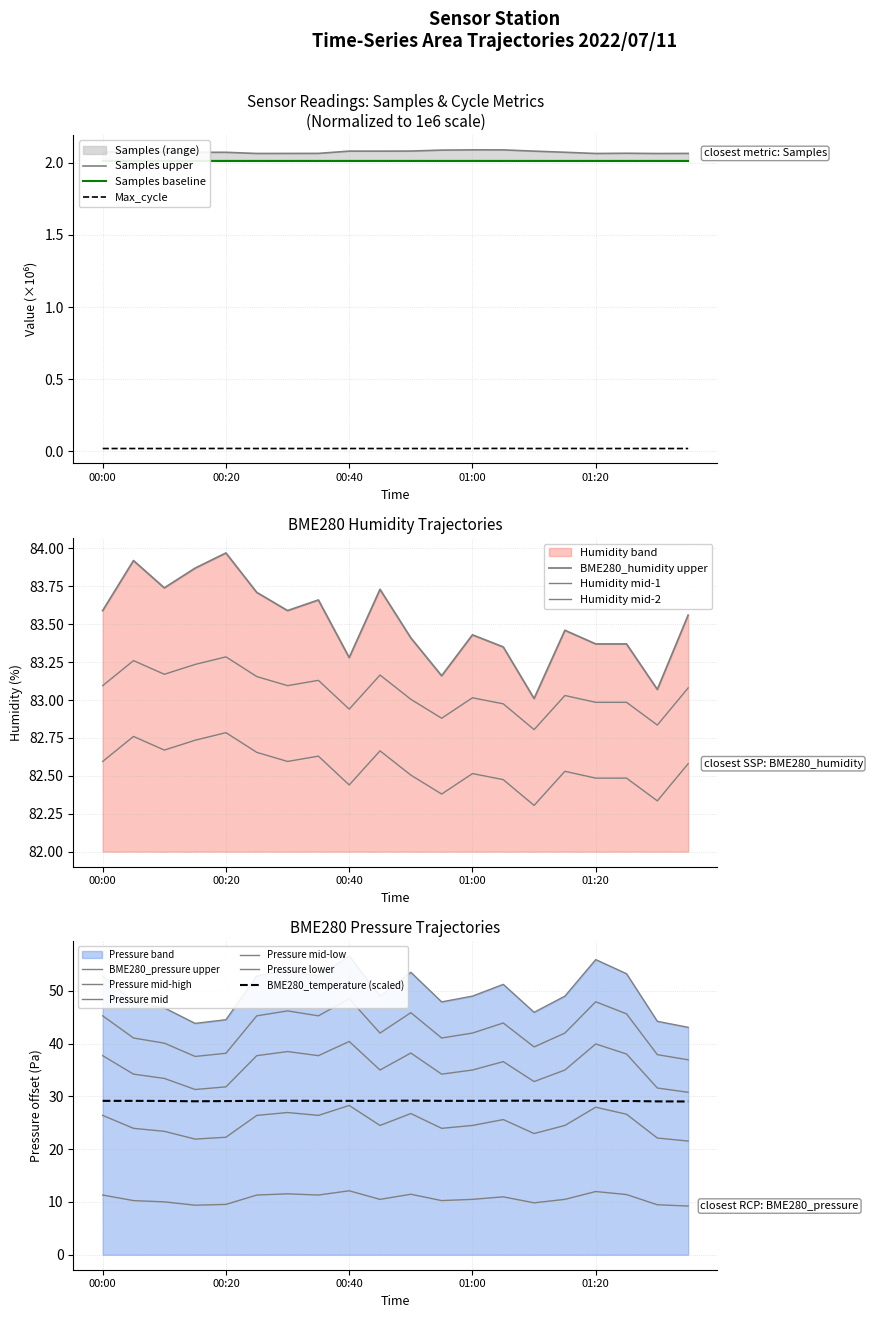

True or false: Max_cycle and Samples upper cross at least once.

False